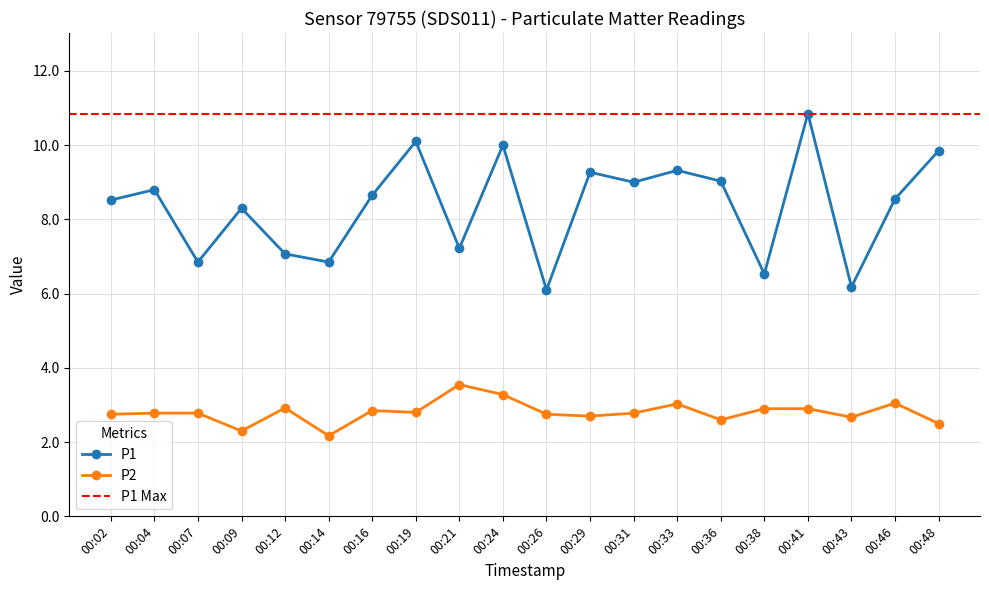

Is it true that P1 equals 8.5 at 00:02?

True